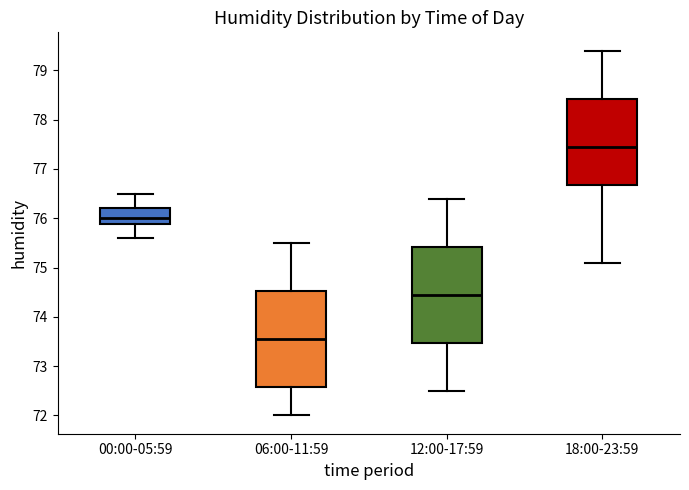

Where is the upper edge of the box for 12:00-17:59 on the y-axis? The values are not printed on the chart, so give them approximately, as read against the axis.

75.4